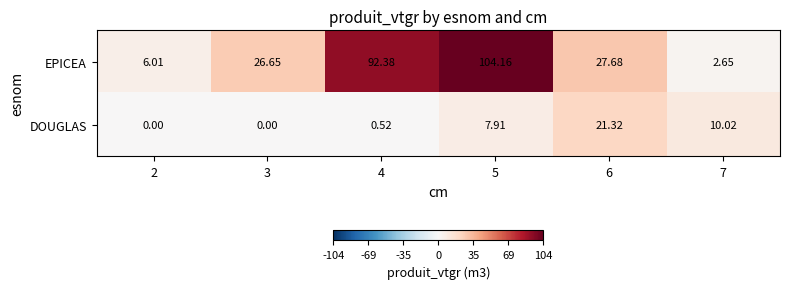

Which series has the widest spread of values?

EPICEA